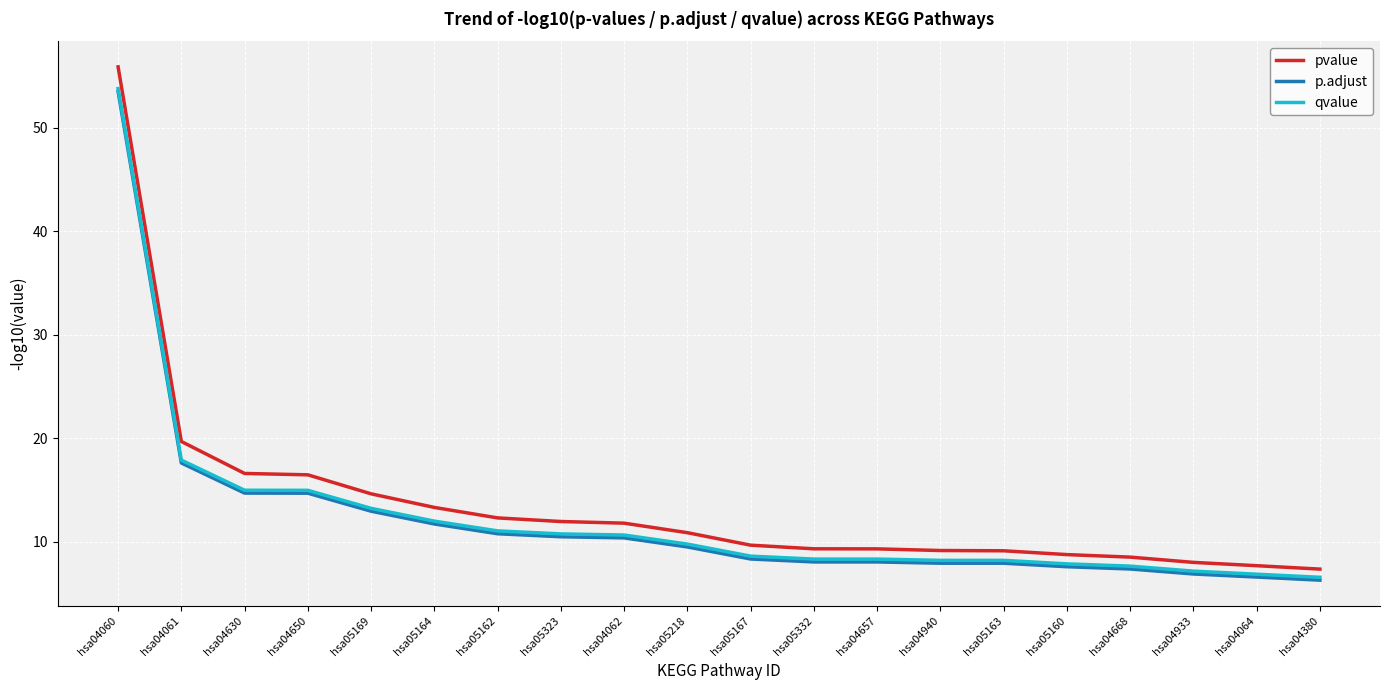

At which label is qvalue closest to 30?

hsa04061